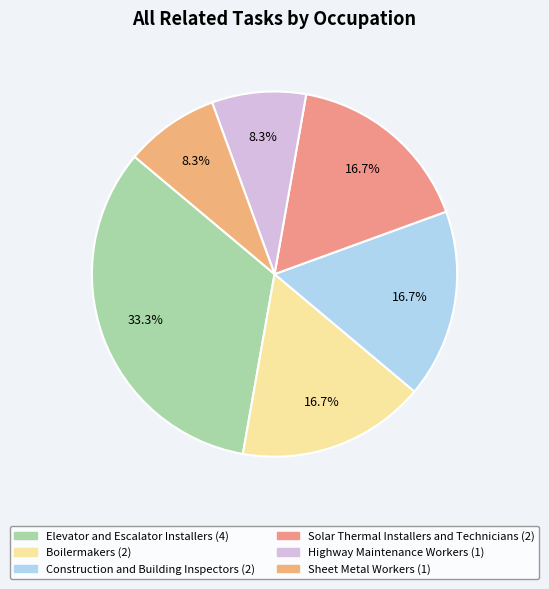

Do Solar Thermal Installers and Technicians and Highway Maintenance Workers together represent more than half of the pie?

No